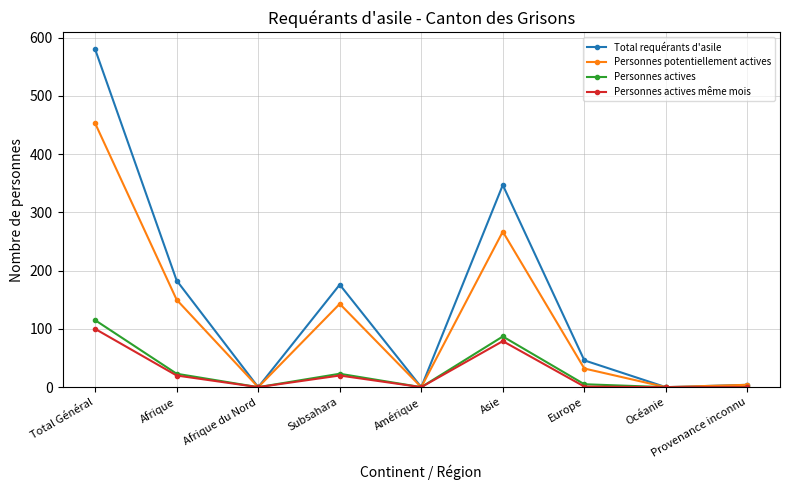

What is the difference between the second highest and minimum values in the Personnes potentiellement actives series?

267